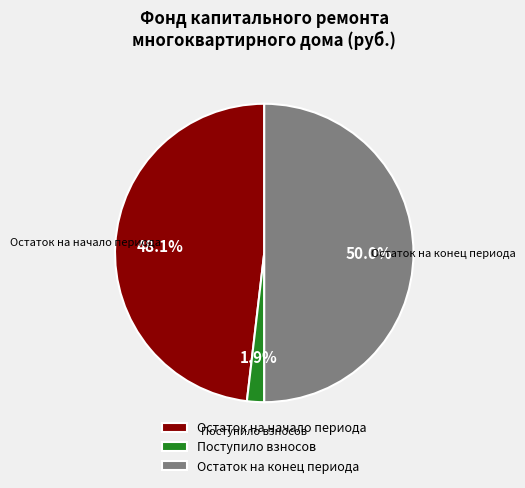

Does Поступило взносов represent more than half of the total?

No